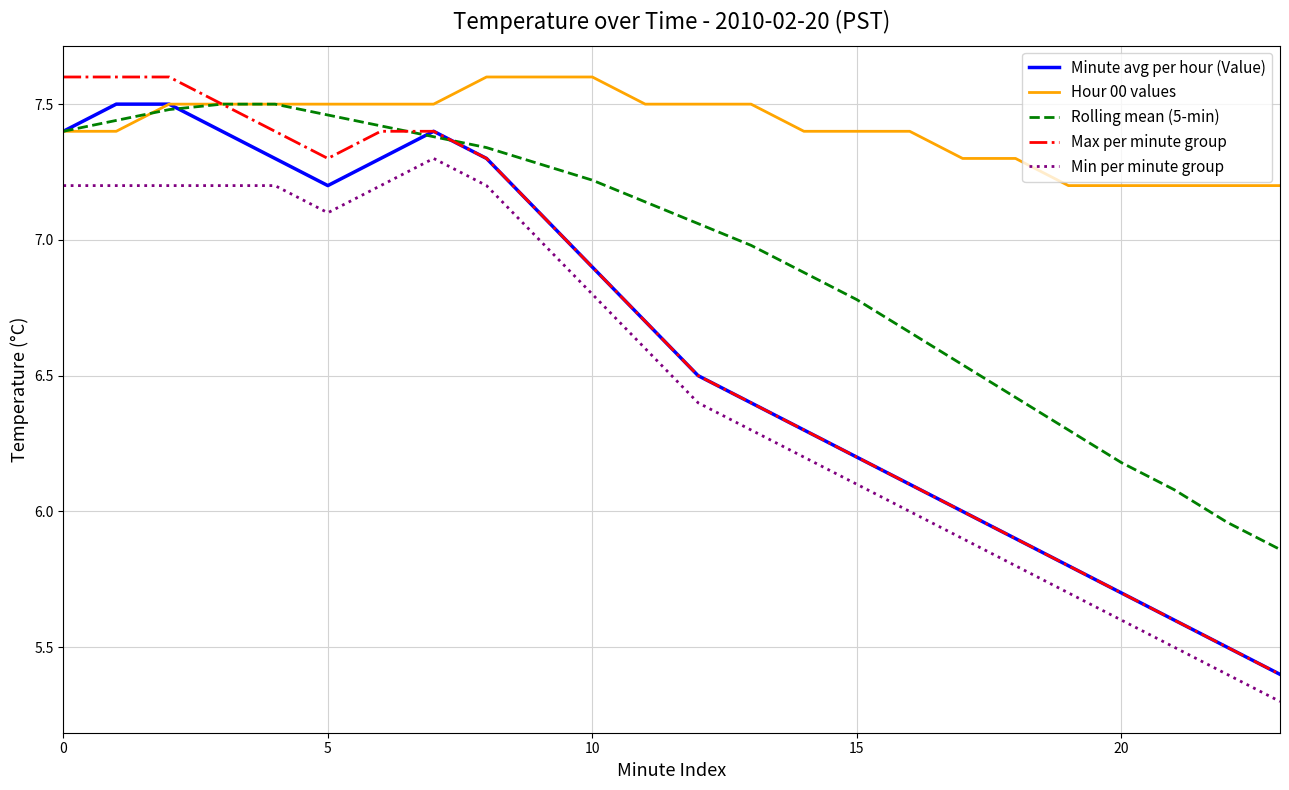

What are all the series names shown in the legend?

Minute avg per hour (Value), Hour 00 values, Rolling mean (5-min), Max per minute group, Min per minute group